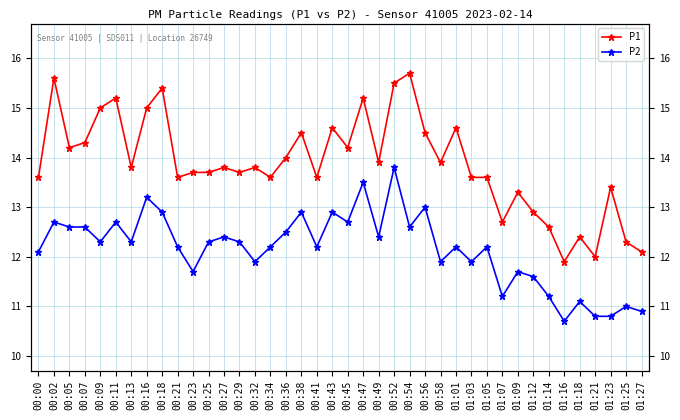

Is the value of P2 at 00:49 greater than the value of P1 at 00:43?

No